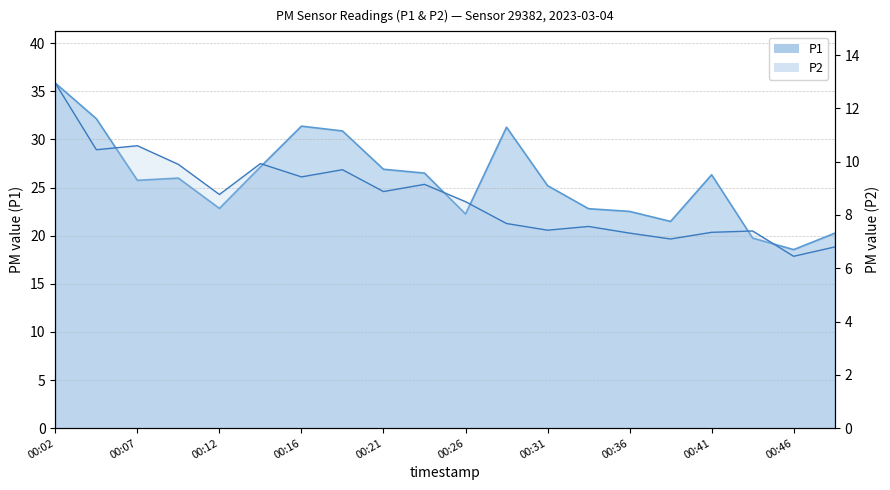

True or false: P1 and P2 cross at least once.

False